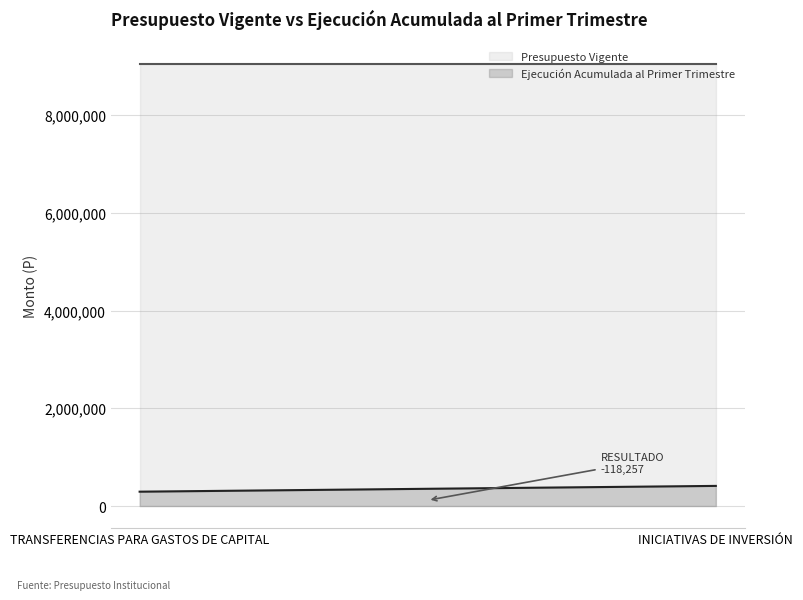

List the series in order of their peak value, highest first.

Presupuesto Vigente, Ejecución Acumulada al Primer Trimestre